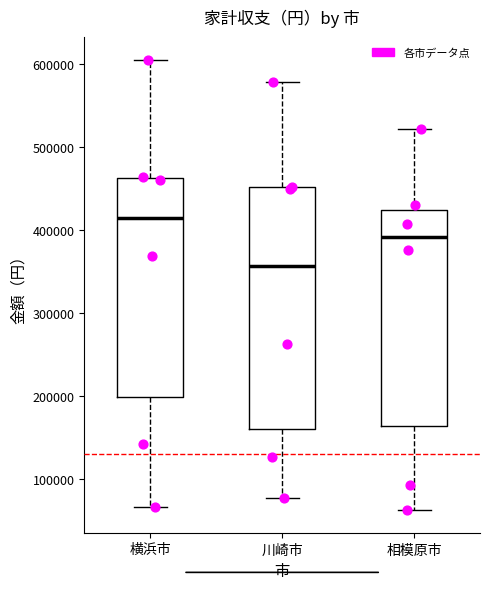

Reading left to right, read every box against the y-axis: the position of its median line, the range the box covers, and the ends of its whiskers. The values are not printed on the chart, so give them approximately, as read against the axis.

横浜市: median 410000, box 200000 to 460000, whiskers 70000 to 610000
川崎市: median 360000, box 160000 to 450000, whiskers 80000 to 580000
相模原市: median 390000, box 160000 to 420000, whiskers 60000 to 520000